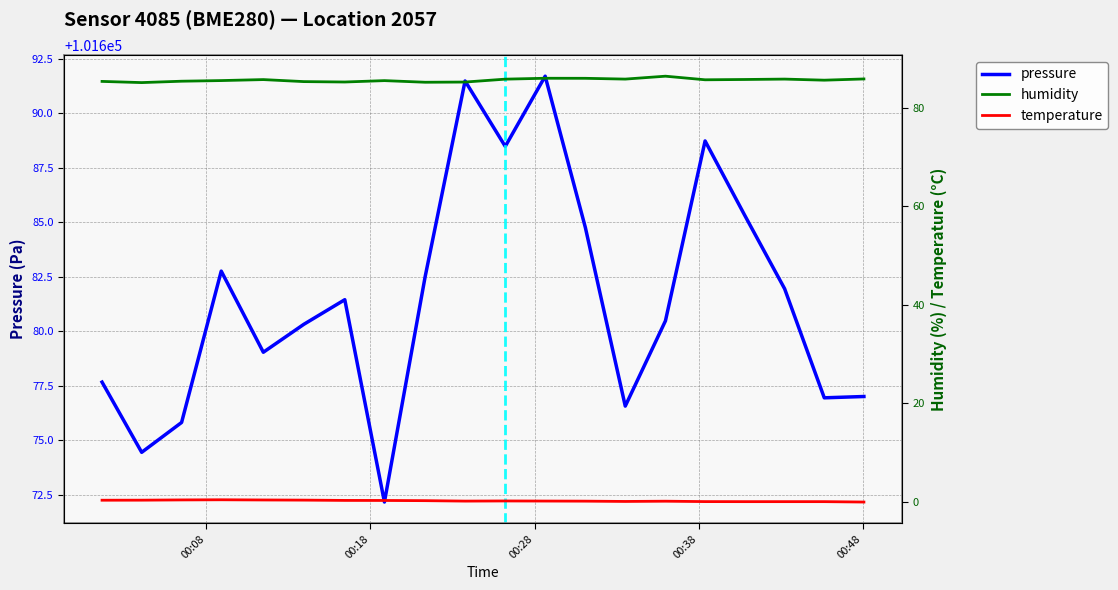

What is the minimum value for pressure?

101672.2